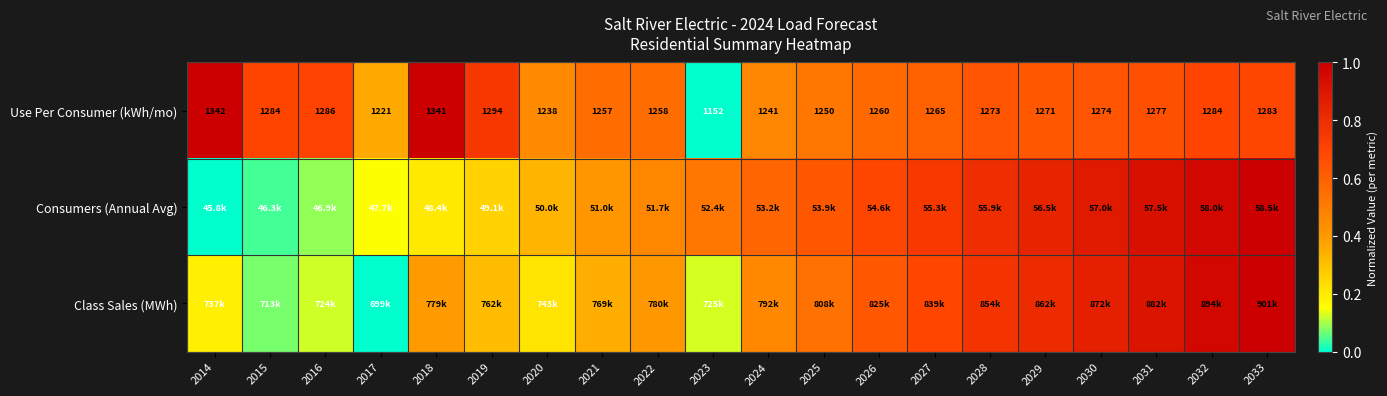

At how many categories does at least one series exceed 0?

20